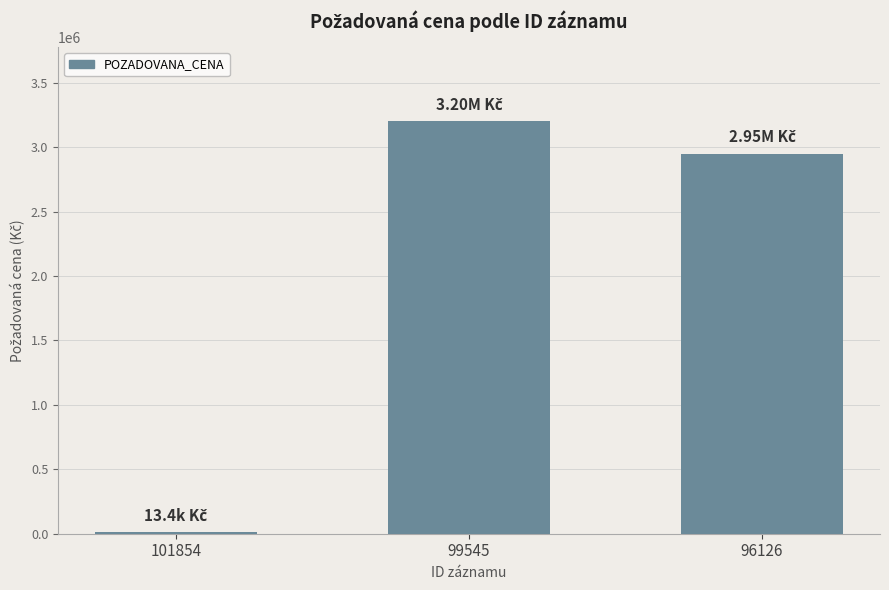

What is the smallest value displayed?

13390